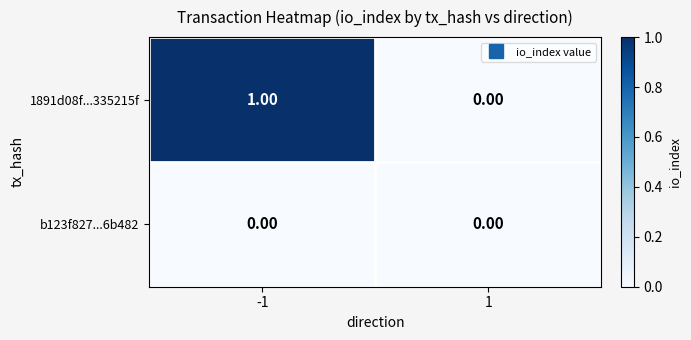

List the labels in order of 1891d08f...335215f value, largest first.

-1, 1